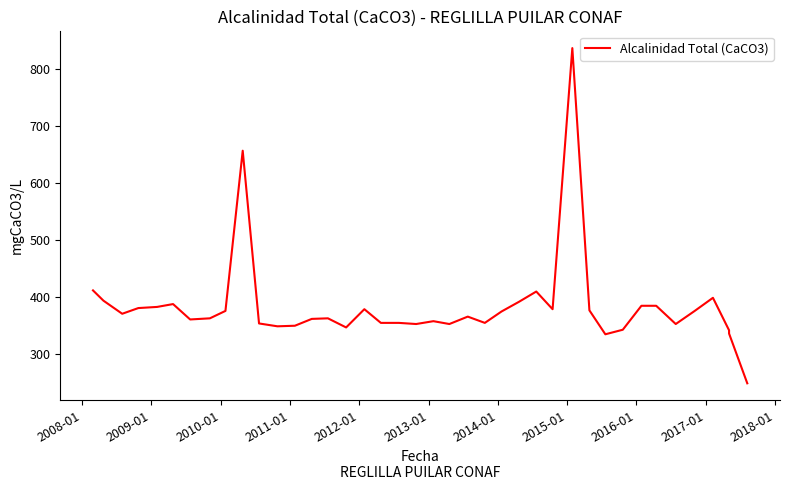

What is the maximum value shown in the chart?

836.0